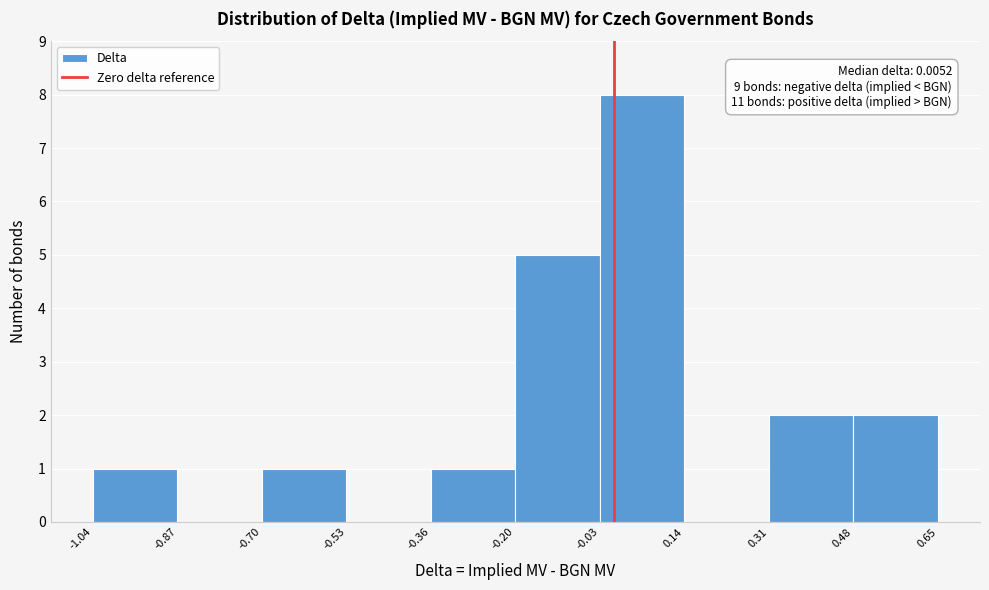

Over which range of the x-axis is the bar tallest?

-0.03 to 0.14